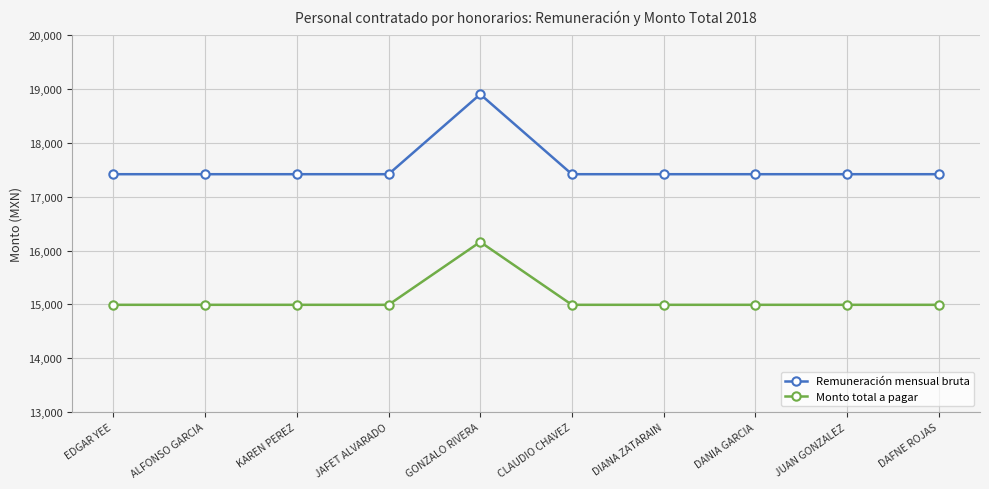

What is the difference between the maximum and second lowest values in the Monto total a pagar series?

1168.7